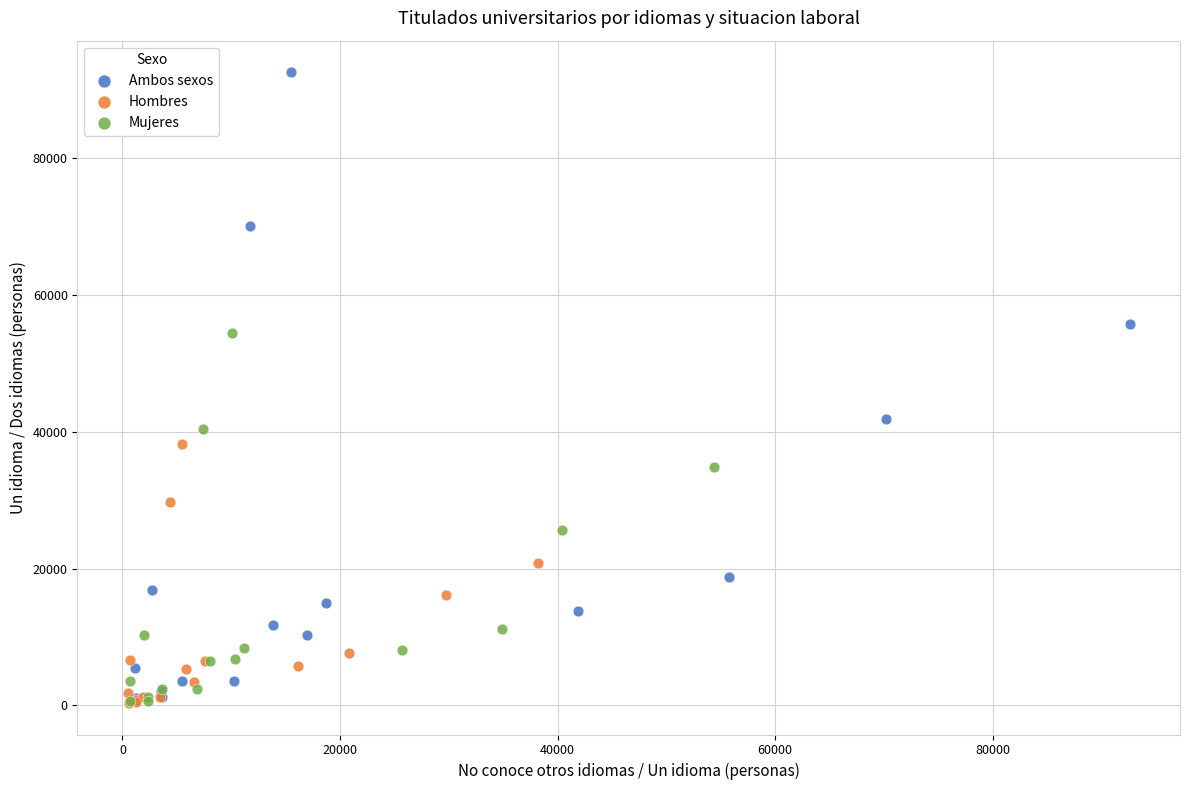

Which series has the widest spread of Y values?

Ambos sexos